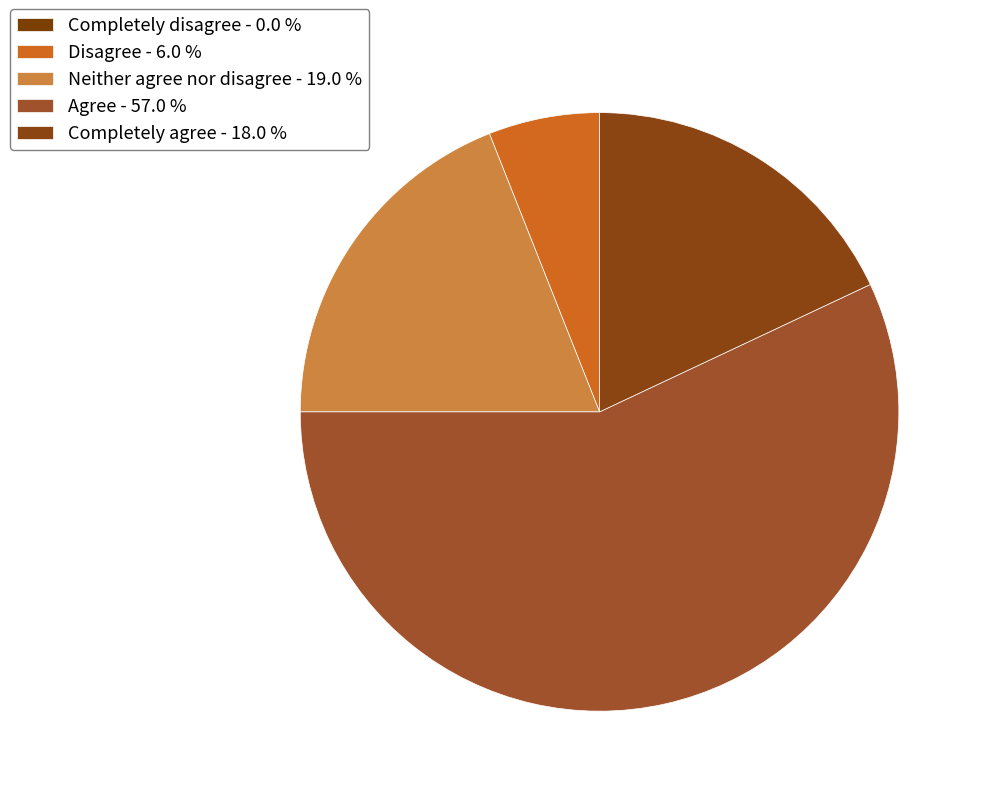

Combined, do Completely disagree and Disagree account for over 50%?

No